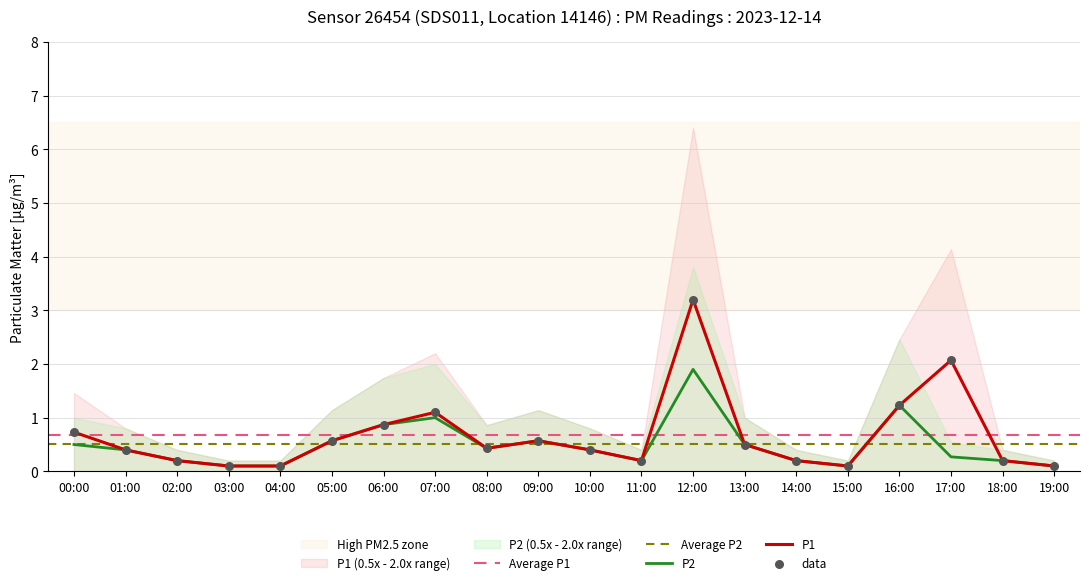

Which series has the largest total across all categories?

P1